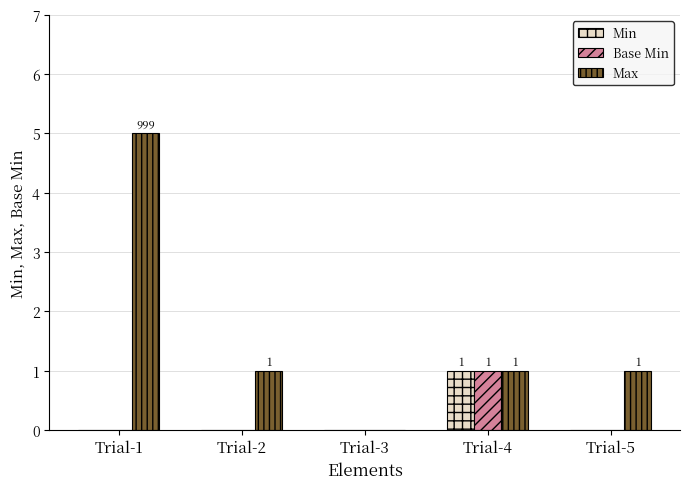

At which category is the sum across all series the highest?

Trial-1